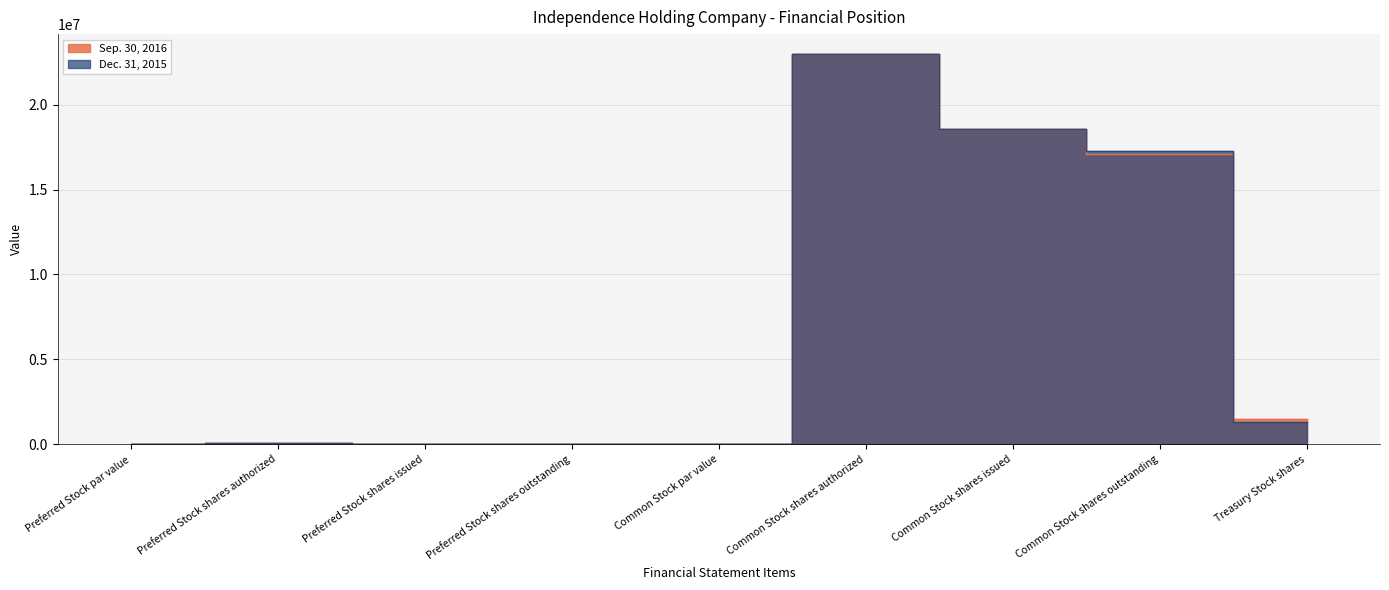

Reading right to left, extract all data points from this chart.

Sep. 30, 2016: 1517983	17067875	18585858	23000000	1	0	0	100000	1
Dec. 31, 2015: 1303425	17265758	18569183	23000000	1	0	0	100000	1